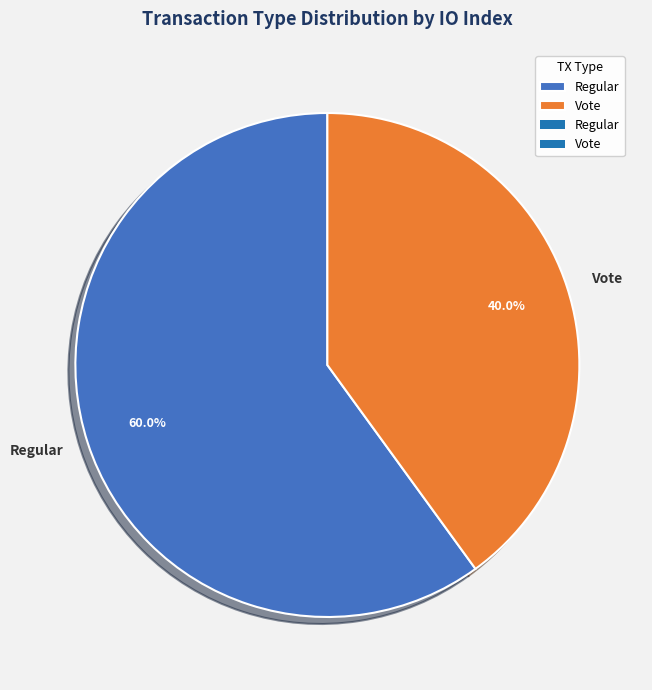

Does any single category account for the majority?

Yes